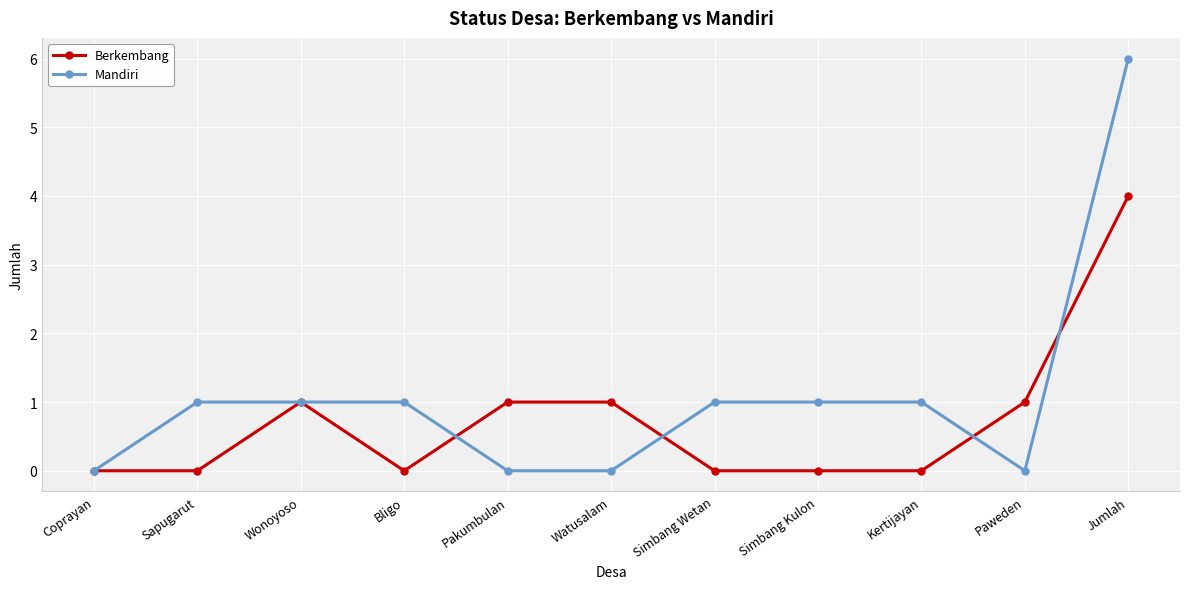

What is the average value of the Berkembang series?

1